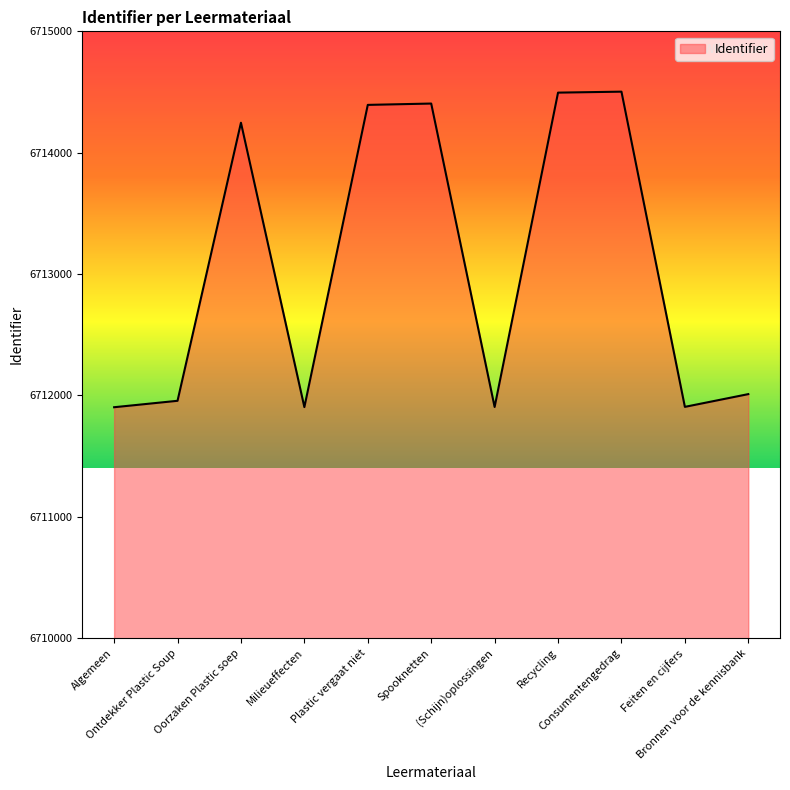

What is the ratio of the value at Consumentengedrag to the value at Algemeen?

1.0